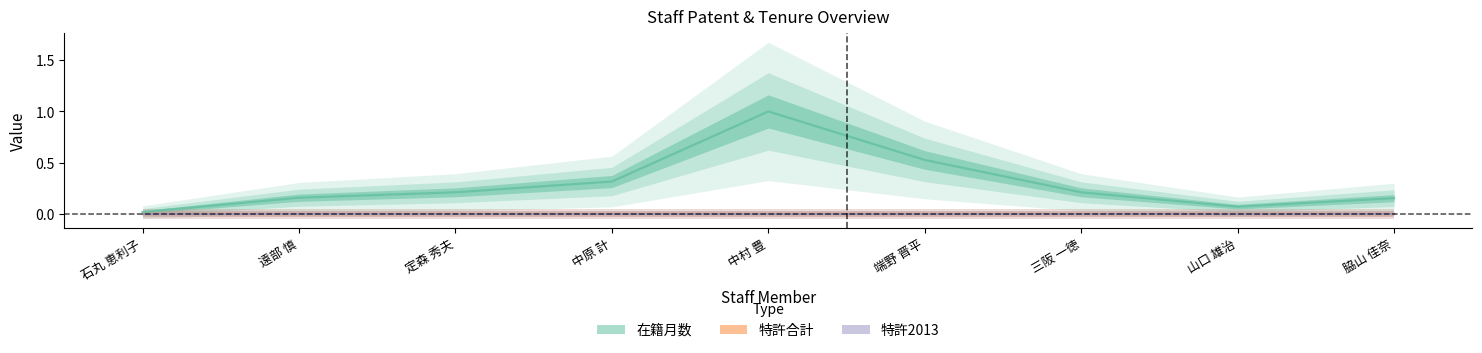

True or false: 特許2013 has more than 1 interior local peaks.

False